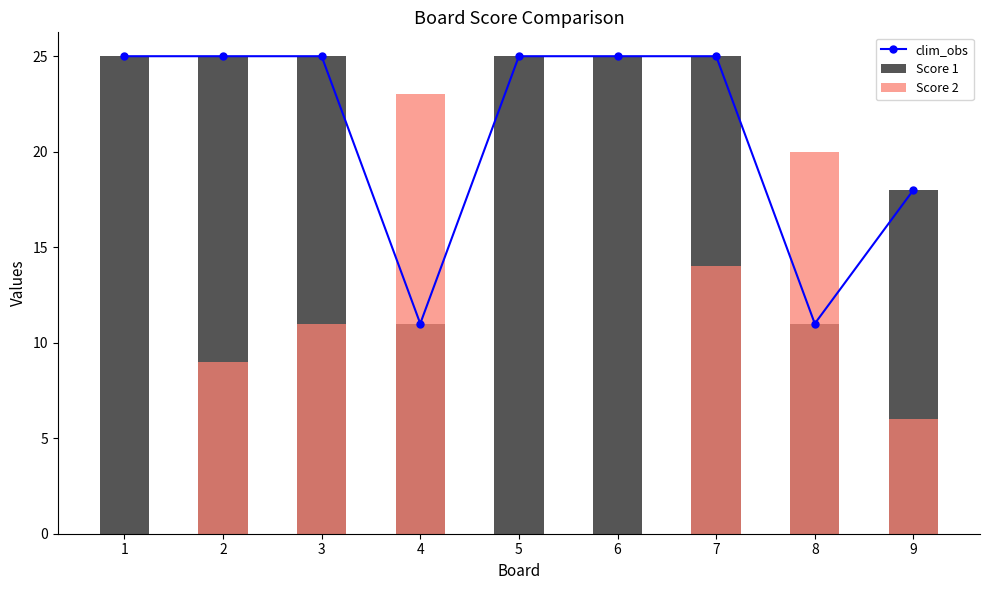

How many values in the Score 1 series are below 25?

3